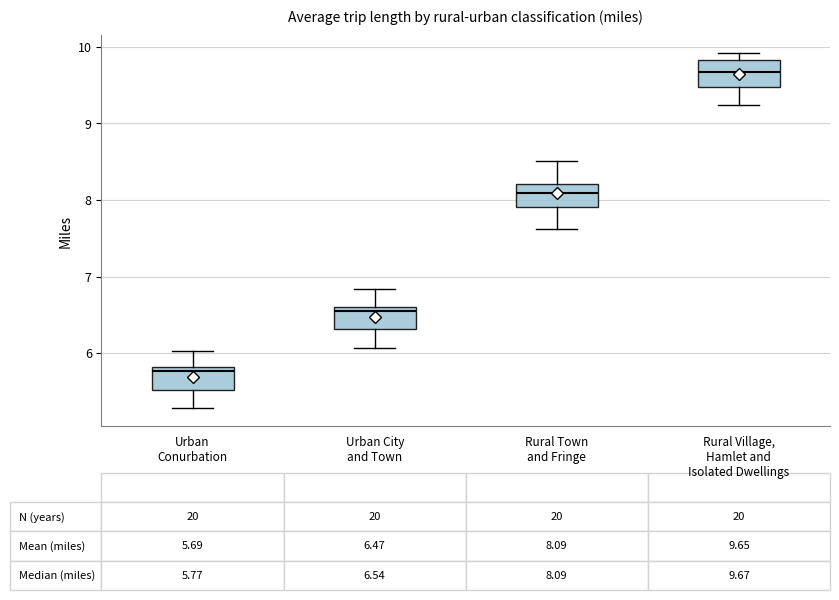

Which box's median line is the highest?

Rural Village, Hamlet and Isolated Dwellings